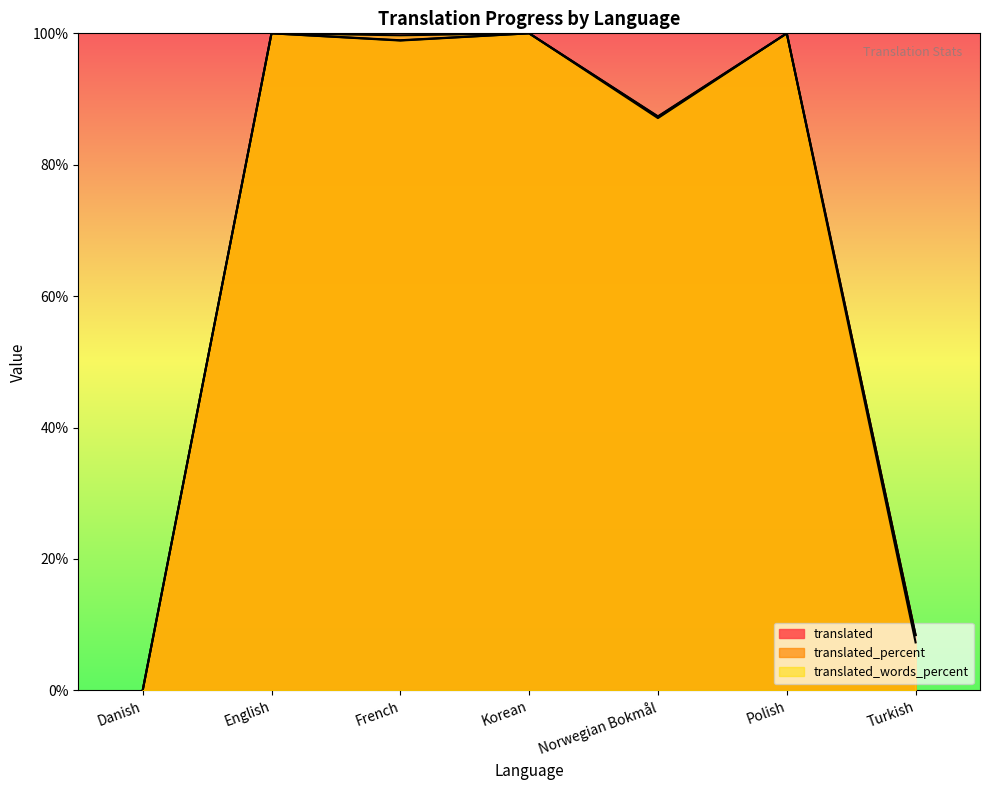

Is it true that translated_words_percent equals 50.2 at Korean?

False